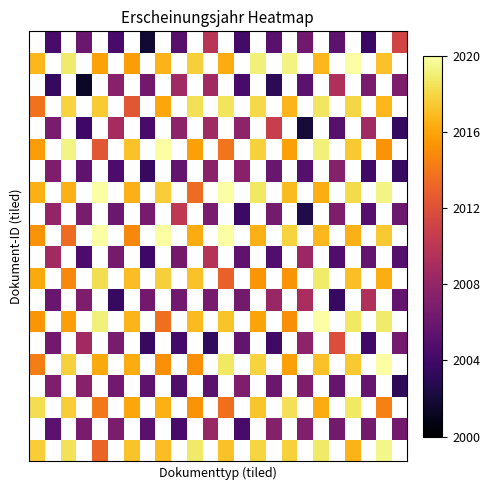

Between 8 and 15, which is larger?

15